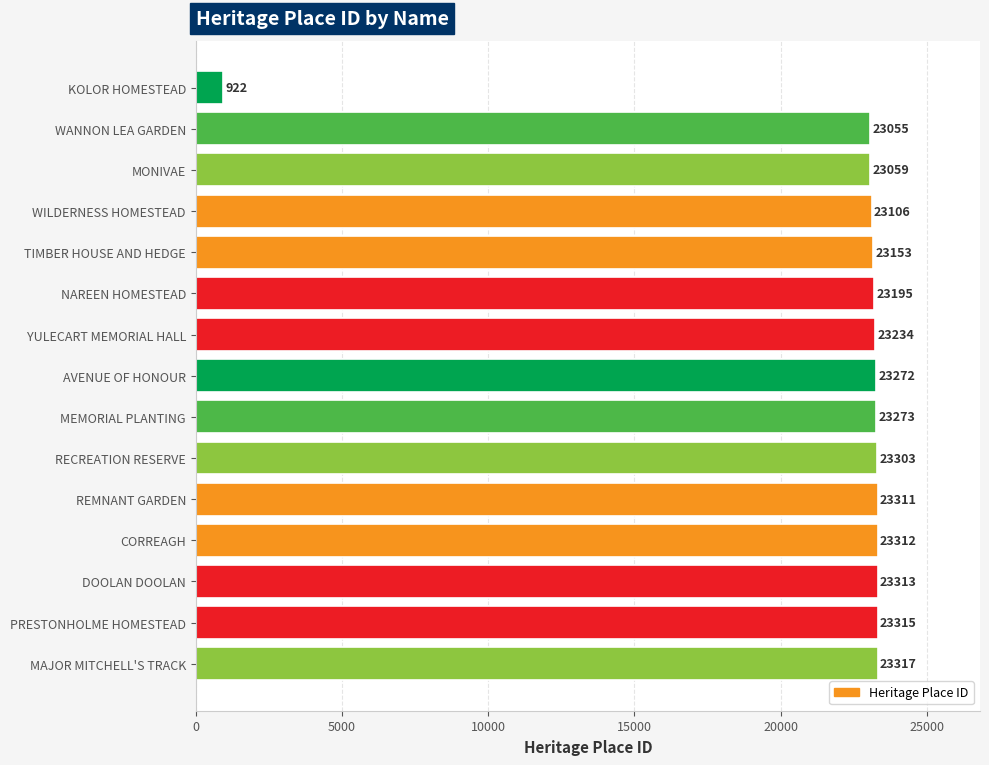

Rank the categories by value from lowest to highest.

KOLOR HOMESTEAD, WANNON LEA GARDEN, MONIVAE, WILDERNESS HOMESTEAD, TIMBER HOUSE AND HEDGE, NAREEN HOMESTEAD, YULECART MEMORIAL HALL, AVENUE OF HONOUR, MEMORIAL PLANTING, RECREATION RESERVE, REMNANT GARDEN, CORREAGH, DOOLAN DOOLAN, PRESTONHOLME HOMESTEAD, MAJOR MITCHELL'S TRACK